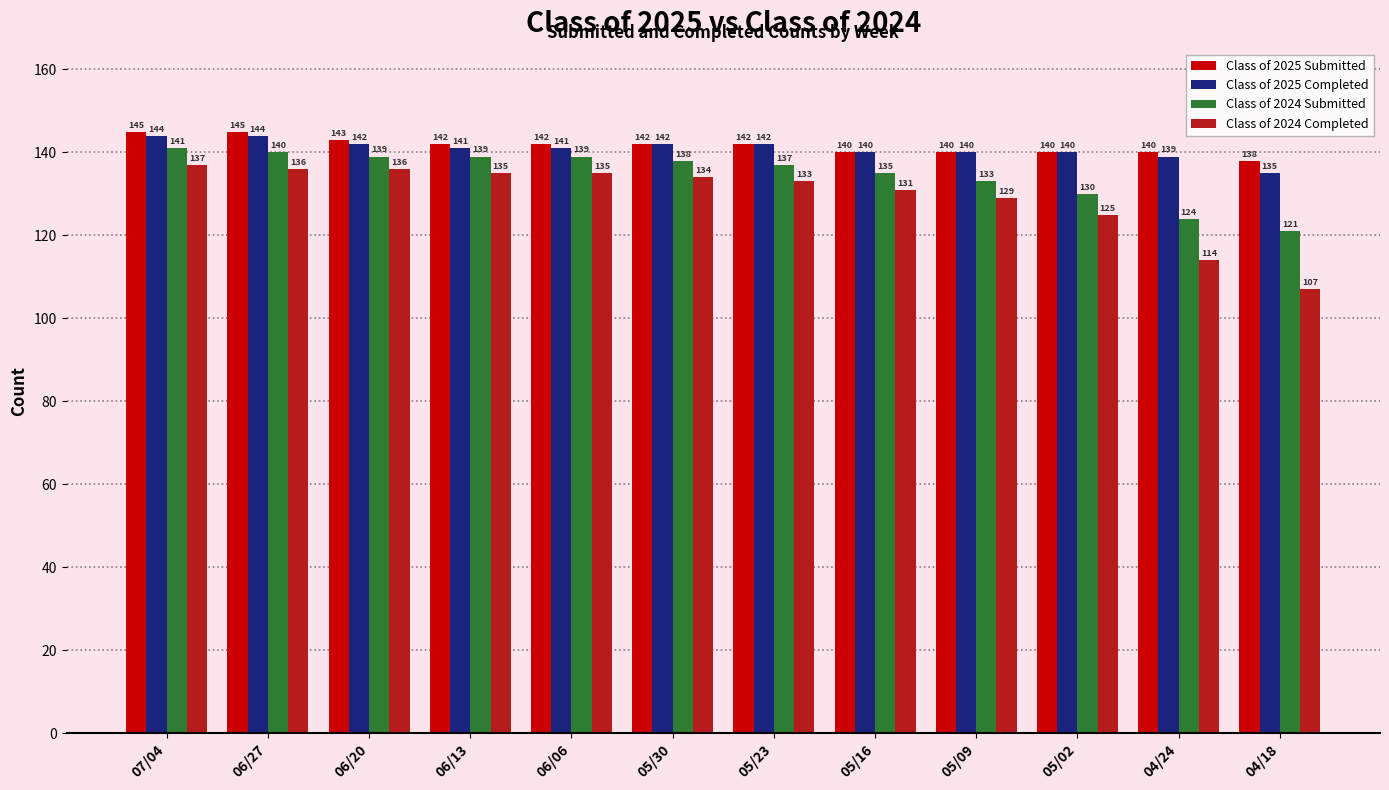

Which series has the largest total across all categories?

Class of 2025 Submitted